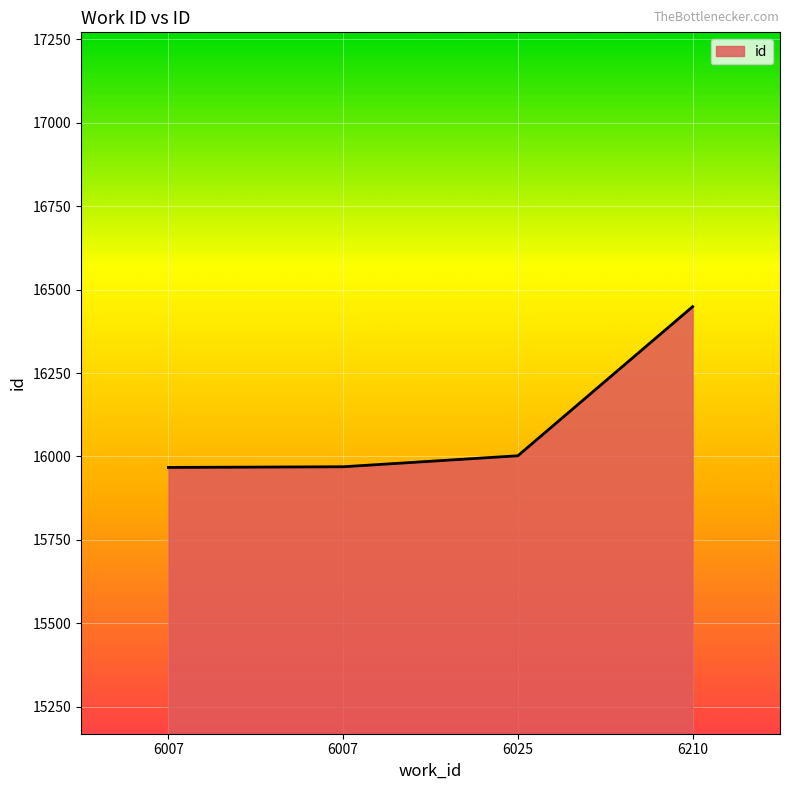

How many lines are shown in the chart?

1